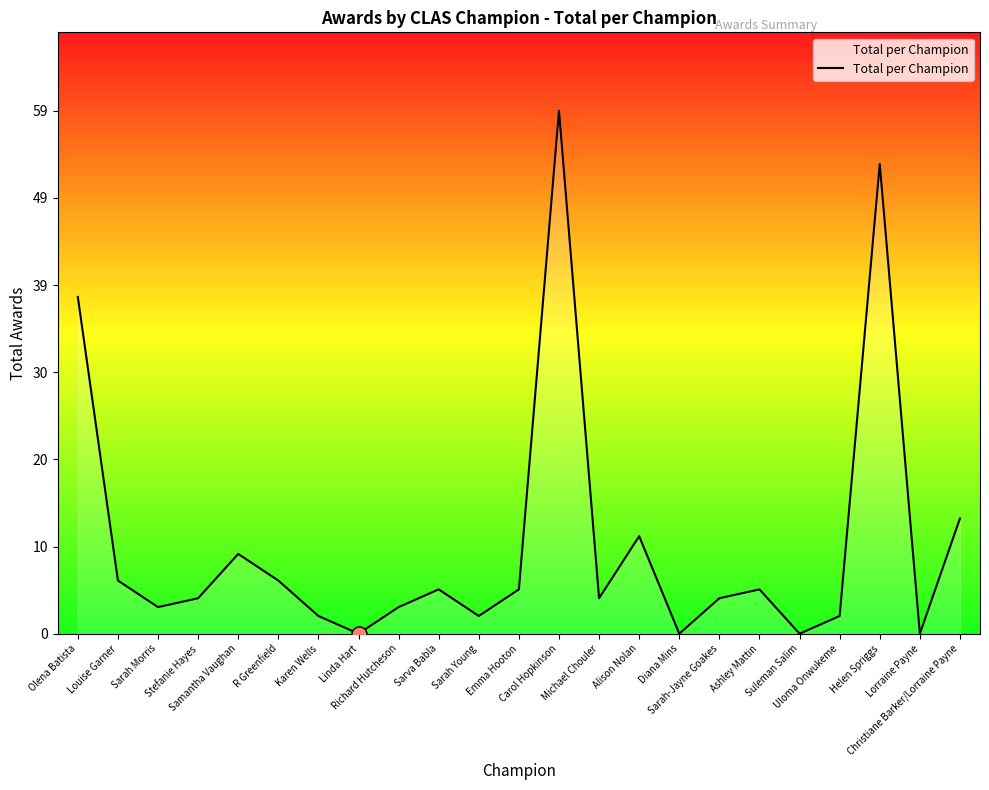

Between Ashley Mattin and Uloma Onwukeme, which is larger?

Ashley Mattin